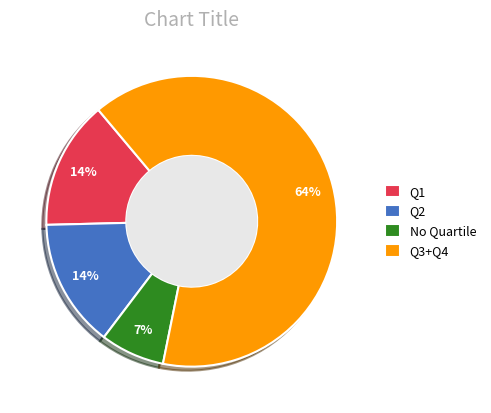

The Q1 slice represents 14% of the pie. True or false?

True